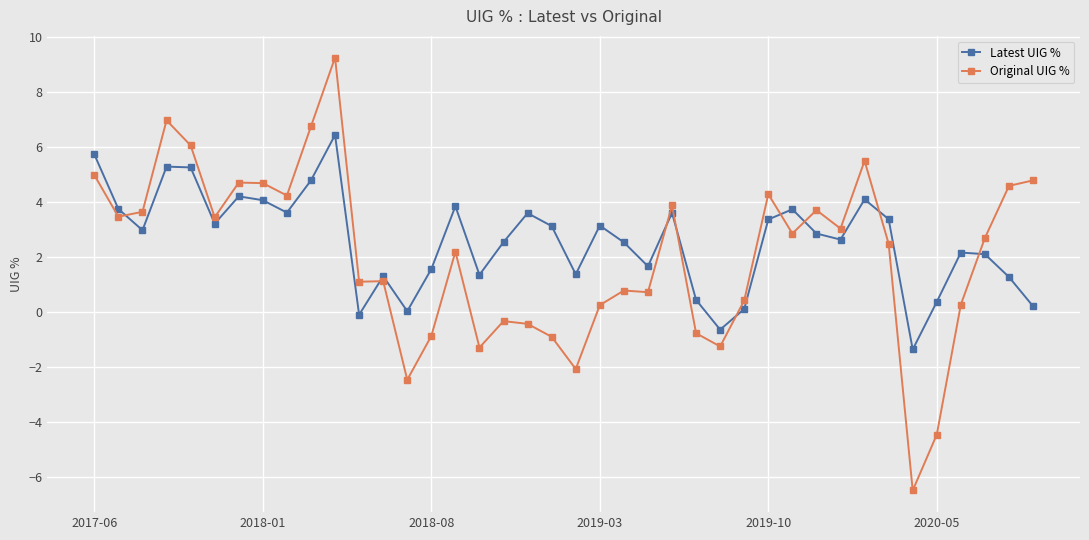

What are all the series names shown in the legend?

Latest UIG %, Original UIG %